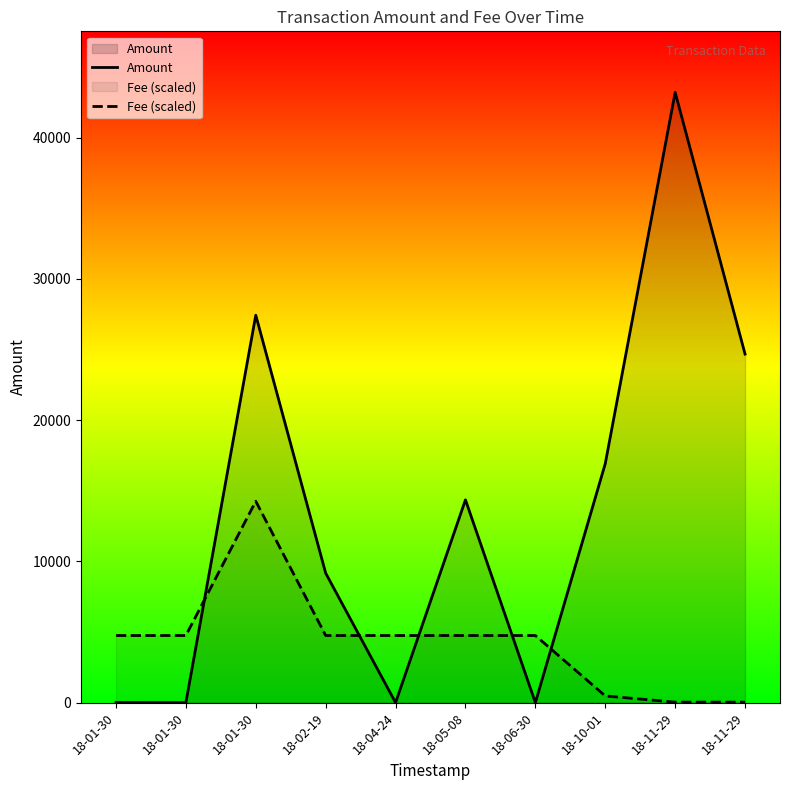

What is the sum of all Amount values?

135756.0